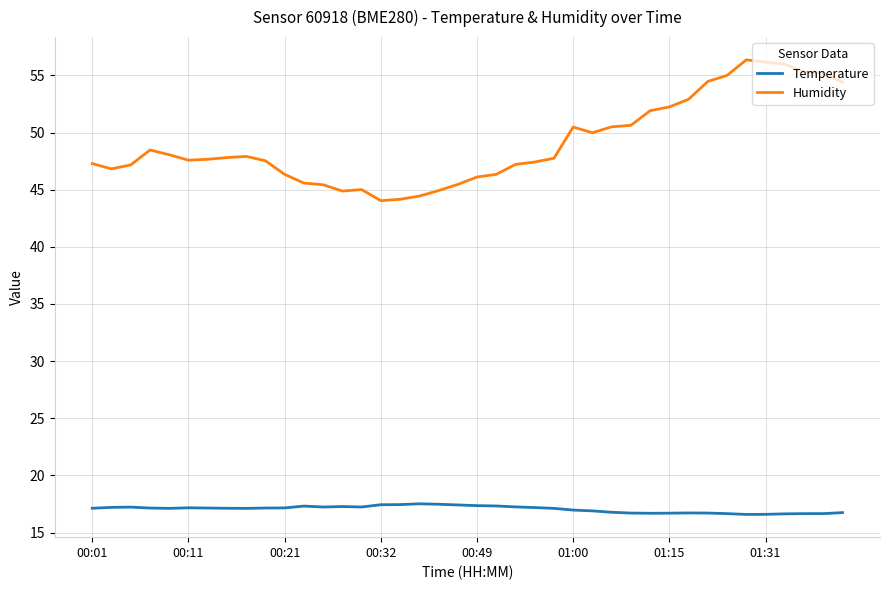

List the series in order of their overall mean, highest first.

Humidity, Temperature